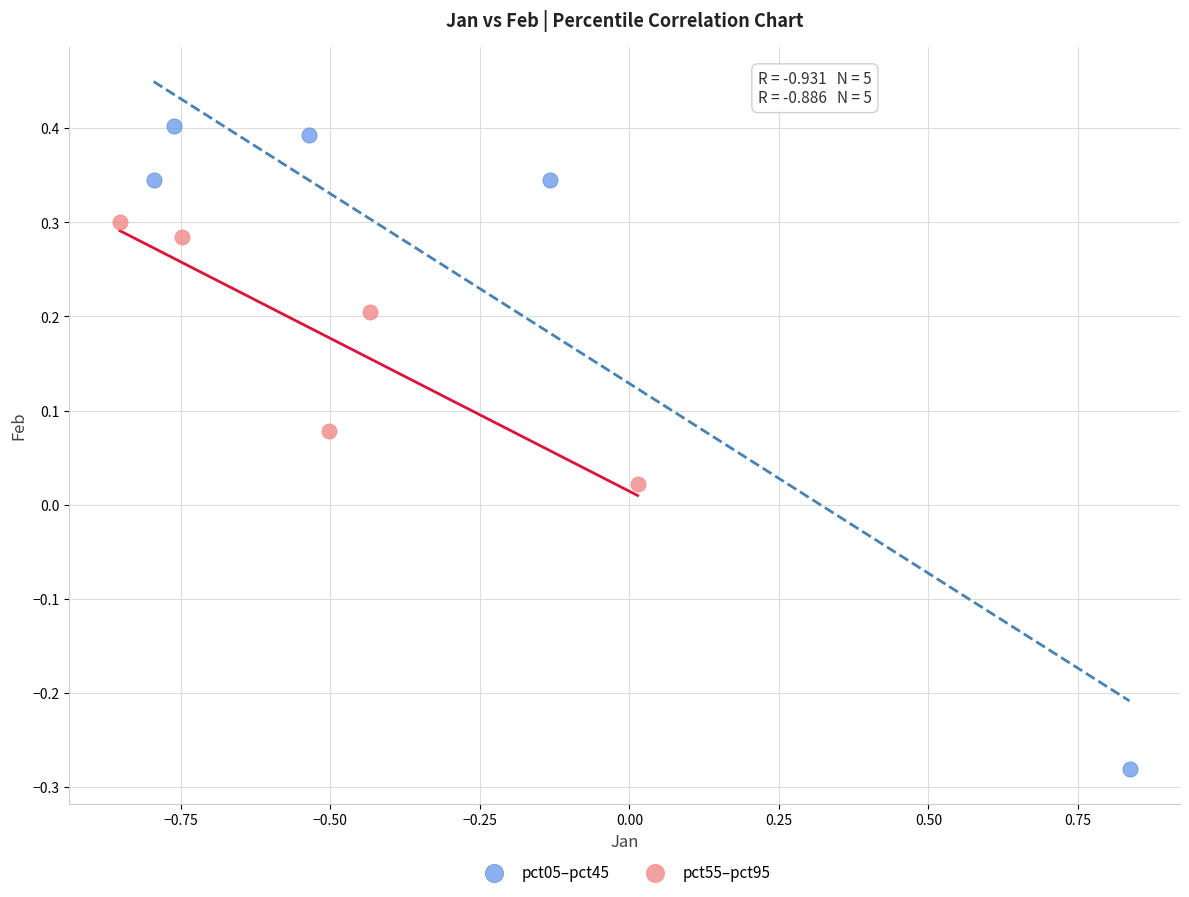

Which series contains the lowest Y value?

pct05–pct45